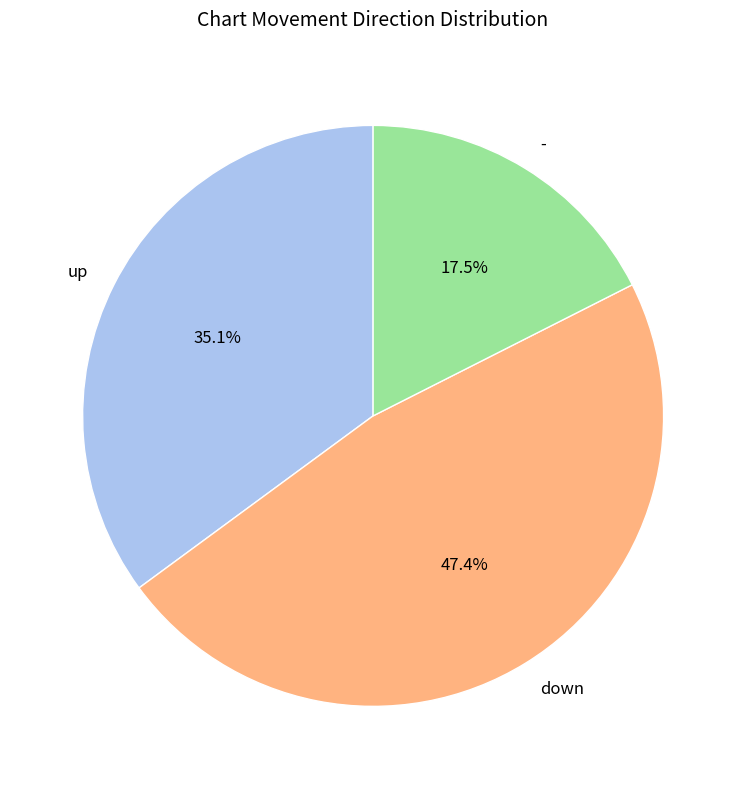

To the nearest percent, what is the combined percentage of - and down?

65%